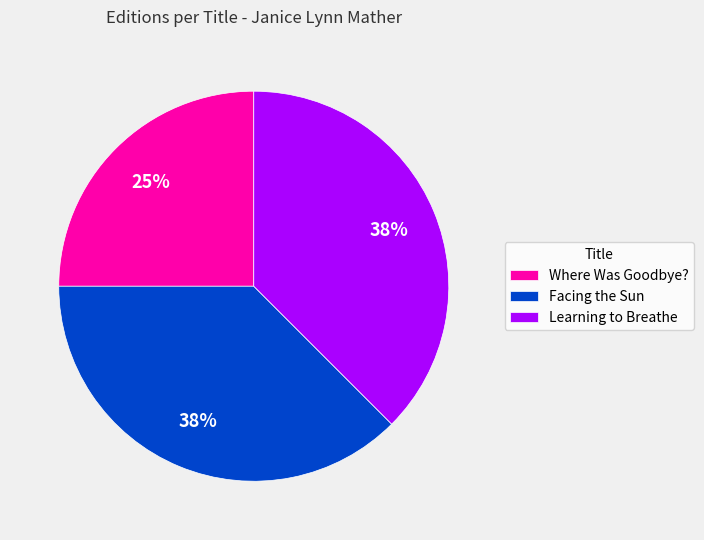

How many segments does this pie chart have?

3